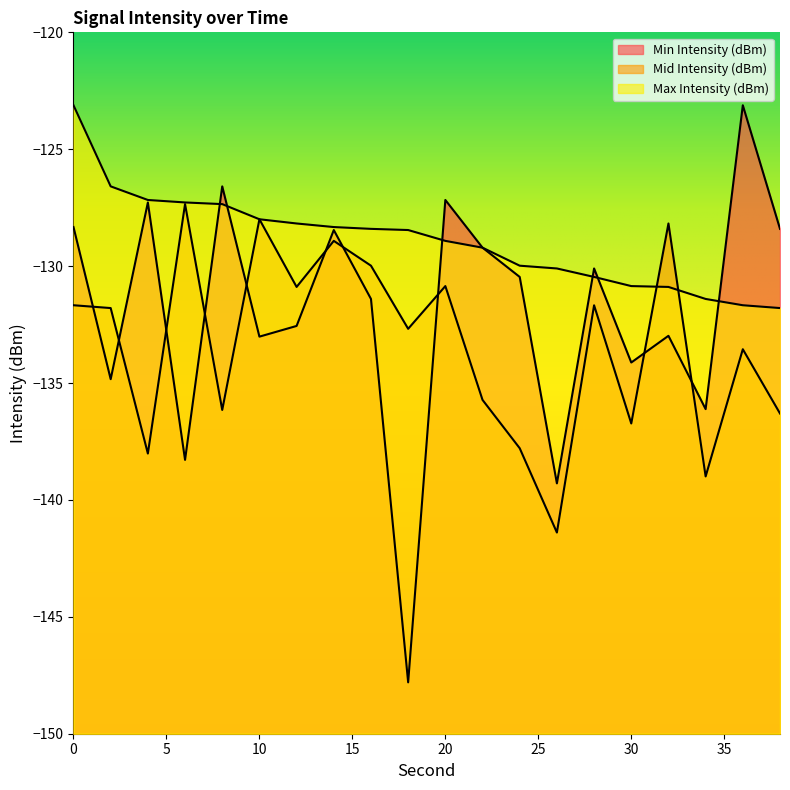

How many data points does each series have?

20